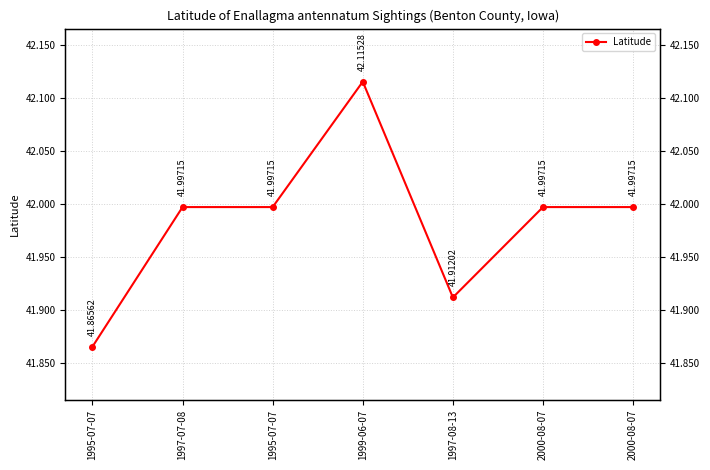

Count the number of categories in the chart.

7